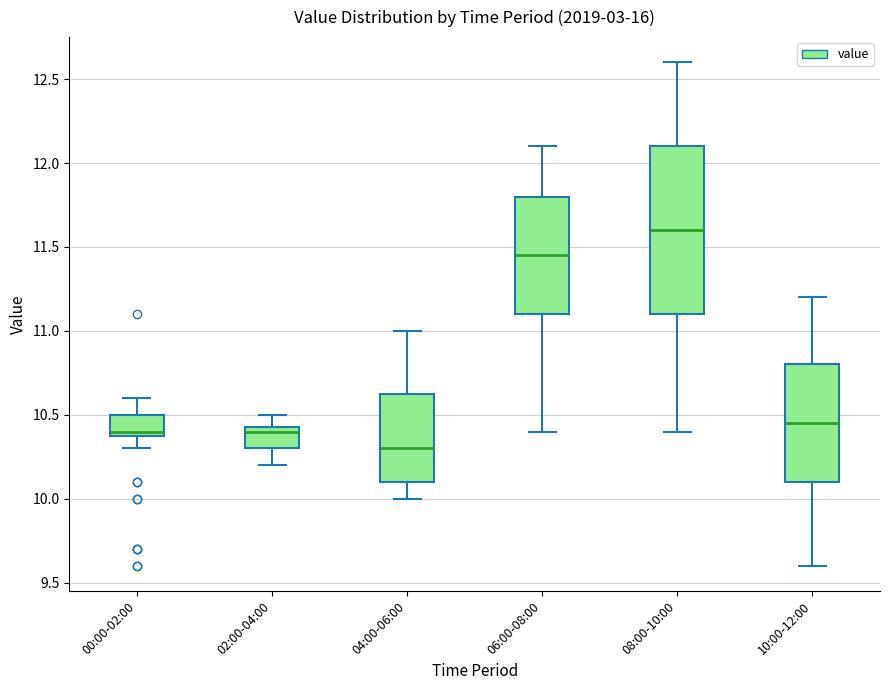

Where does the lower whisker of the box for 02:00-04:00 end on the y-axis? The values are not printed on the chart, so give them approximately, as read against the axis.

10.20